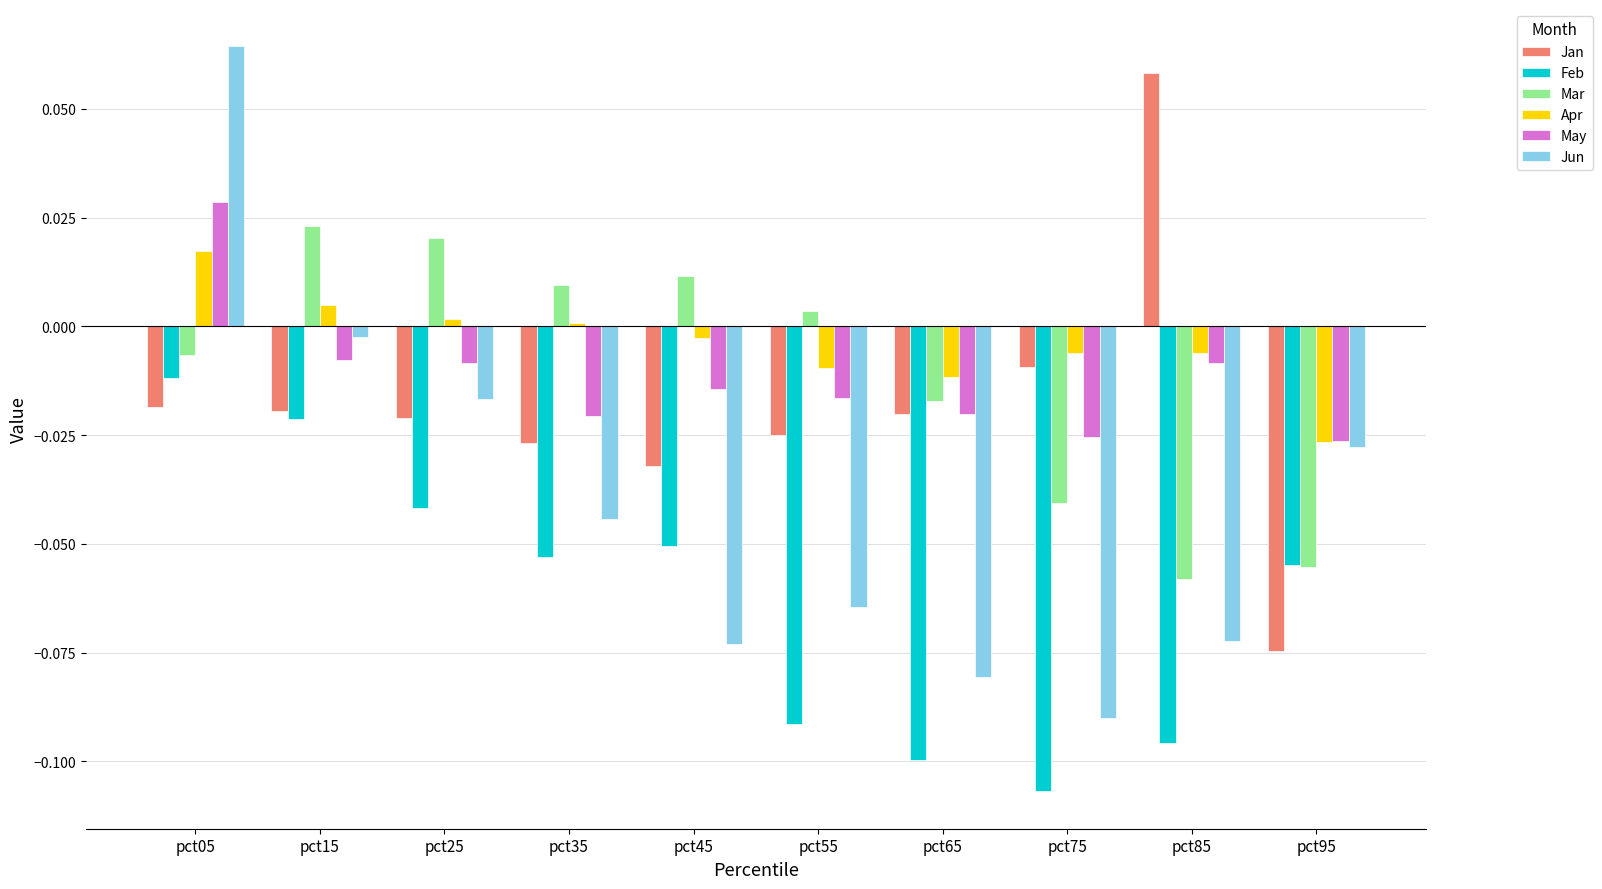

Count the May values in the range 0 to 1.

1